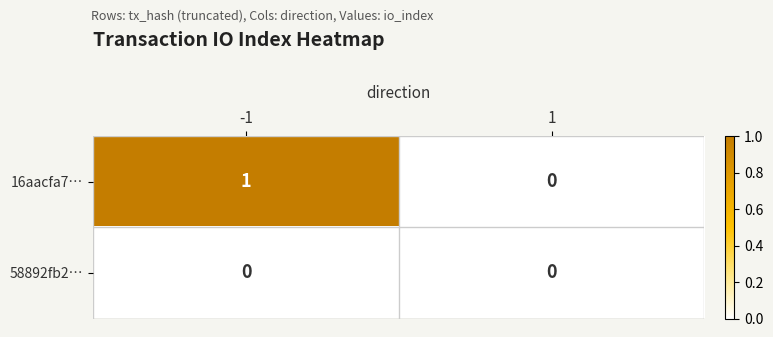

Reading left to right, transcribe all the data shown in this chart.

16aacfa7…: 1	0
58892fb2…: 0	0